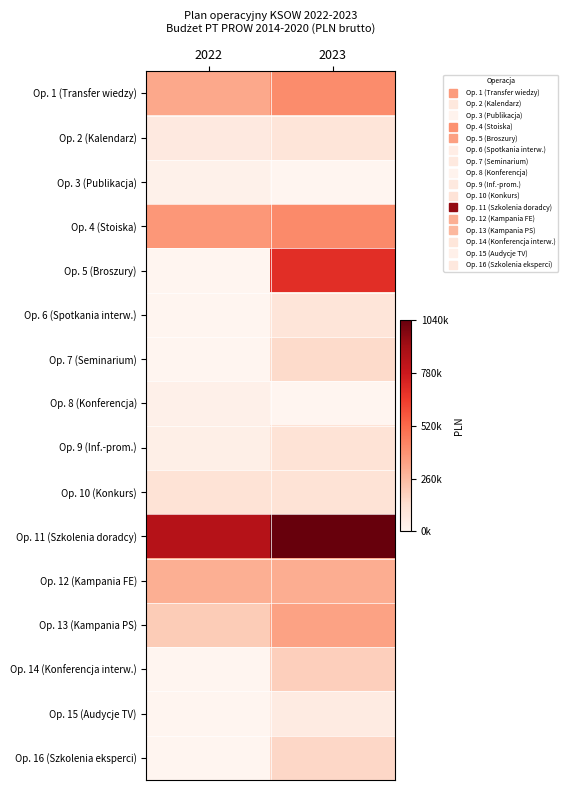

Which has a higher value, 2022 or 2023?

2023